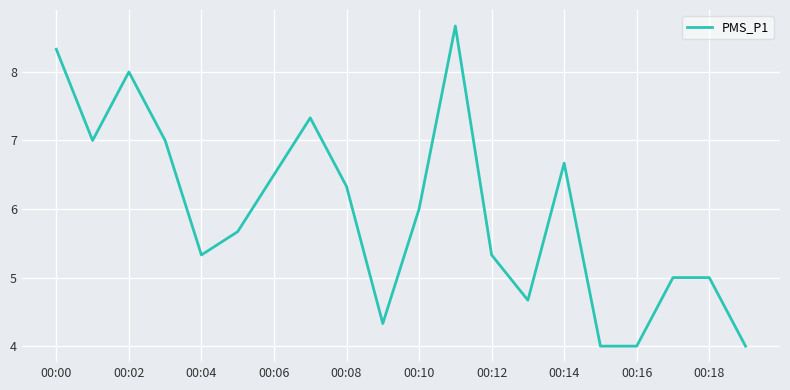

What is the maximum value shown in the chart?

8.7